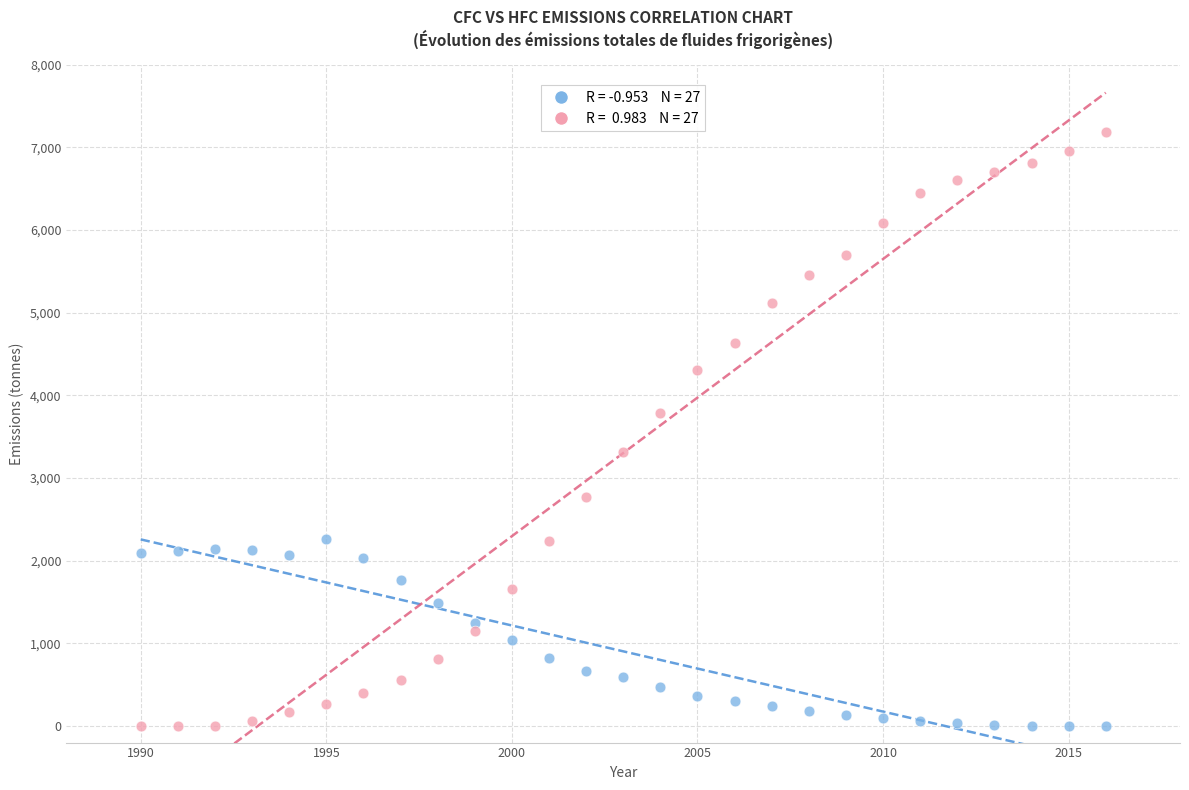

Across all data points, what is the range of Y values (max minus min)?

7185